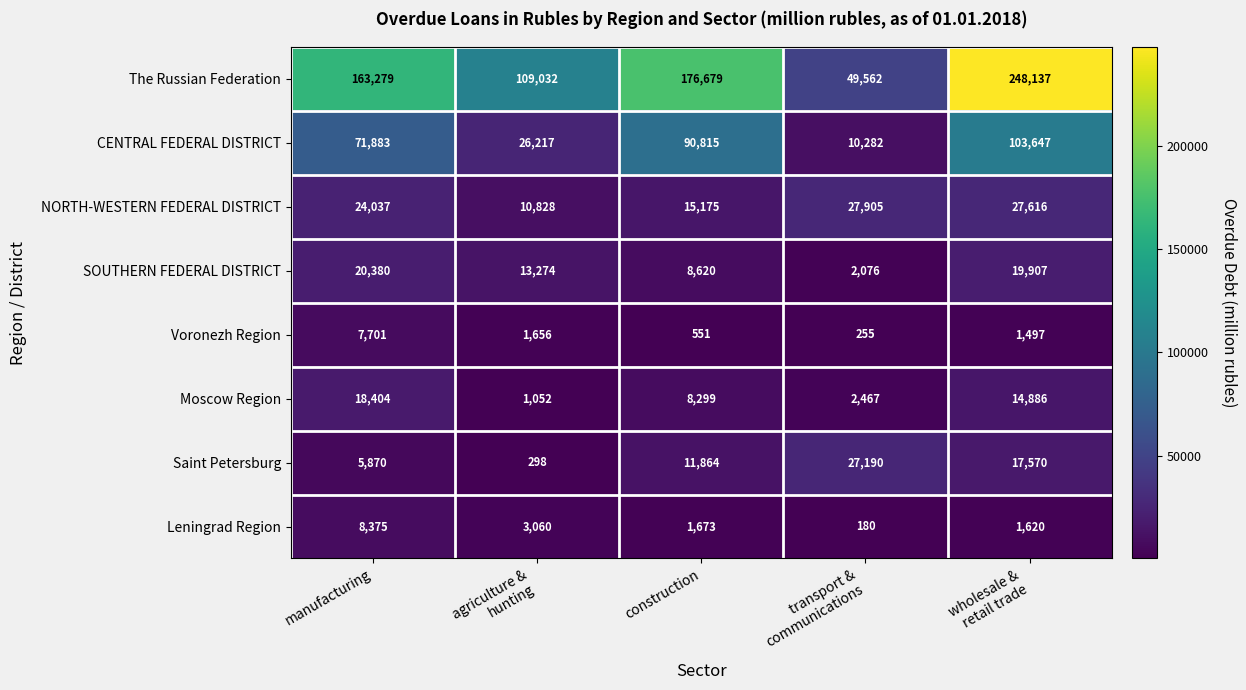

At which category is the sum across all series the highest?

wholesale &
retail trade